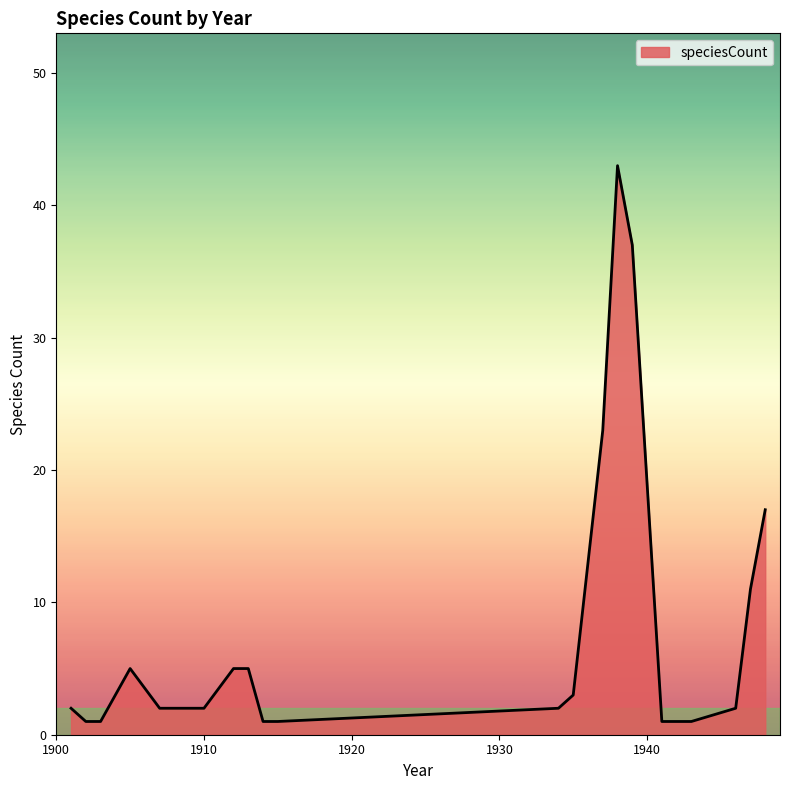

Does the chart display data point markers on the line(s)?

No